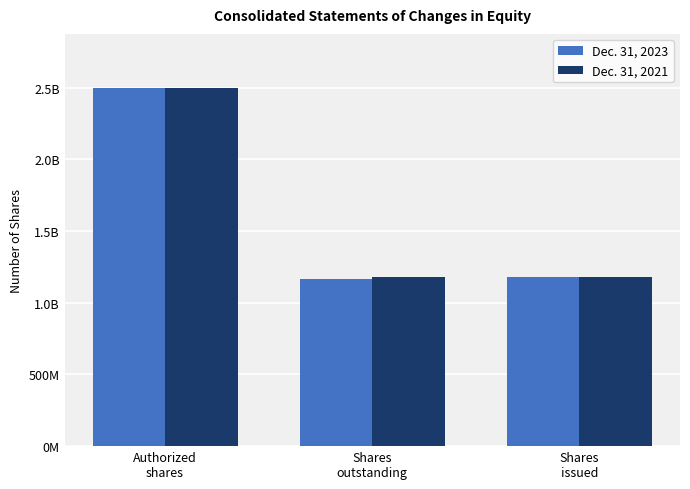

What is the total value across all series at Shares
issued?

2361073660